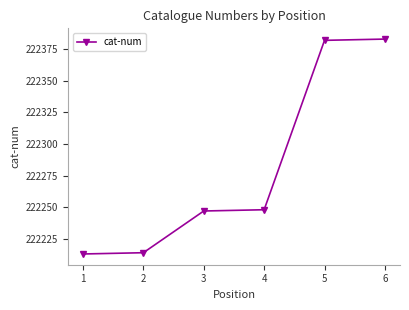

What is the difference between the maximum and minimum values?

170